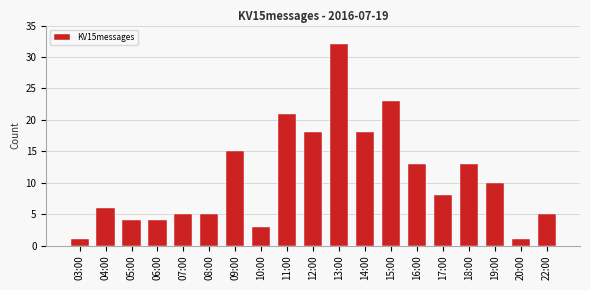

What is the smallest value displayed?

1